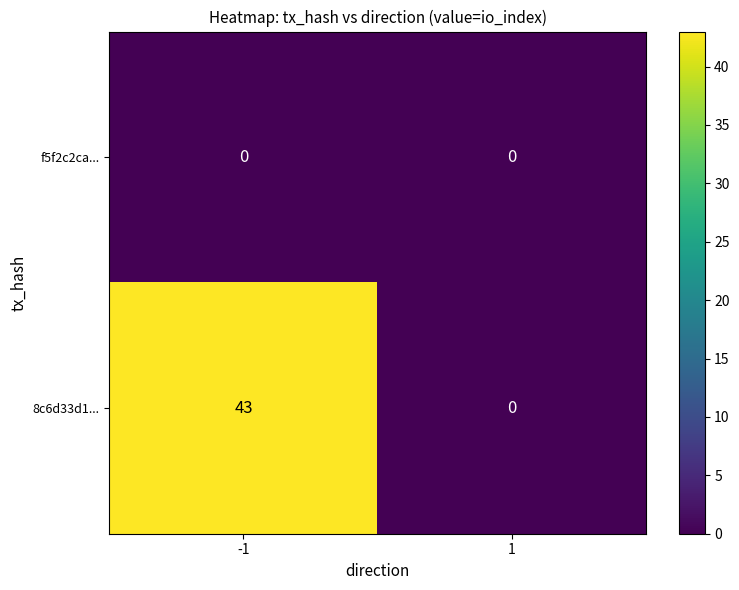

Which label corresponds to the largest value in the chart?

-1